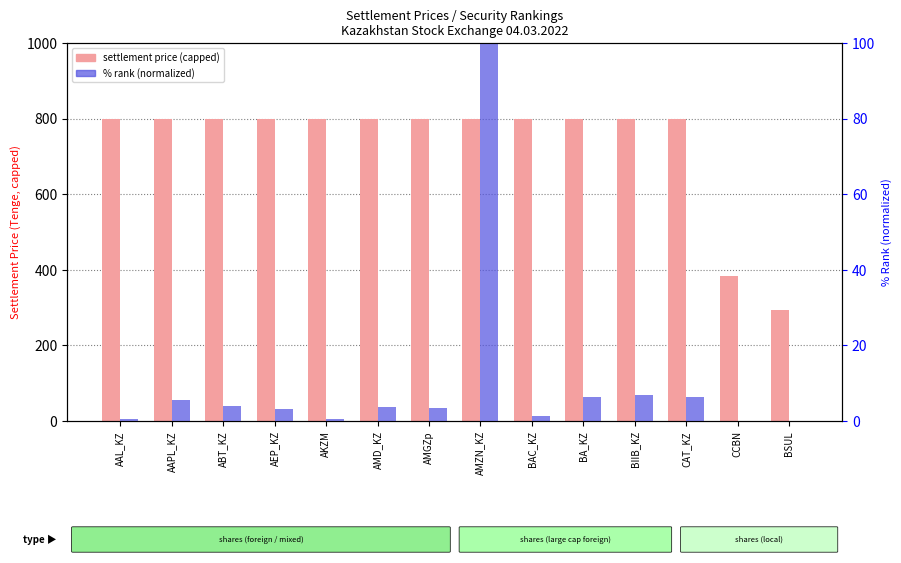

Where does the % rank (normalized) series first go above 3?

AAPL_KZ